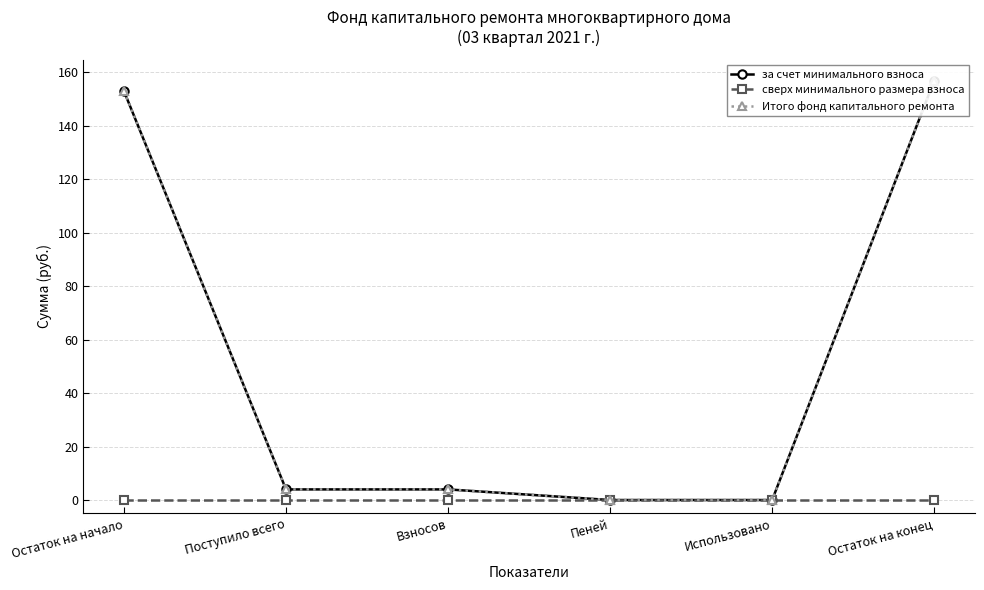

What is the label of the 5th point from the right?

Поступило всего